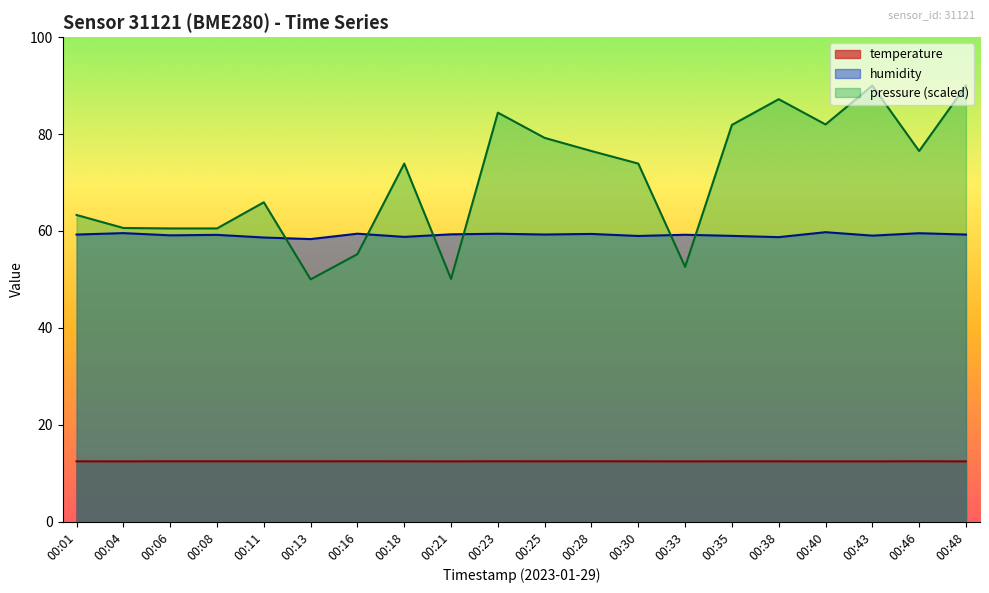

Which series has the widest spread of values?

pressure (scaled)